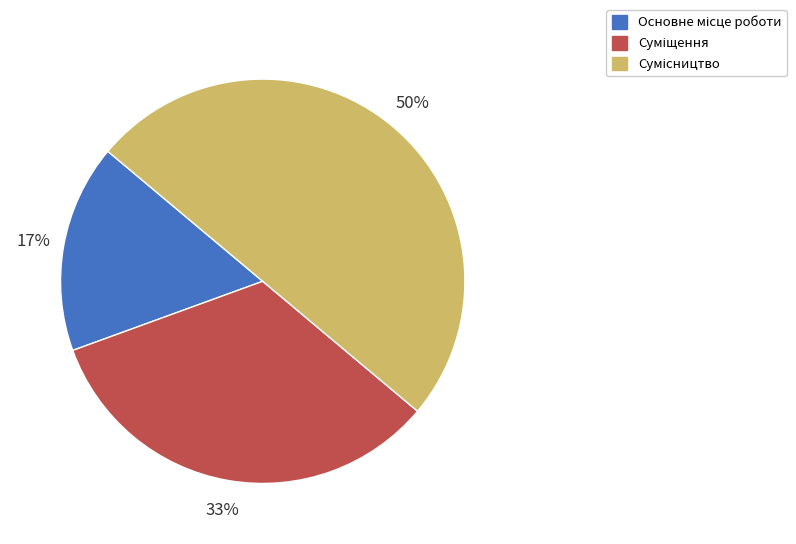

How many segments does this pie chart have?

3